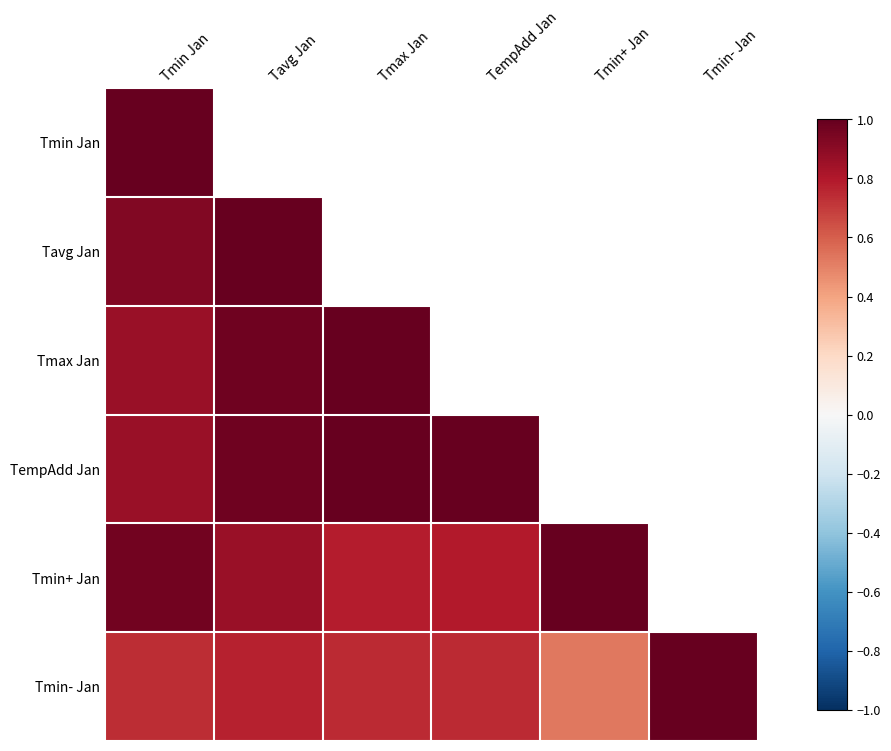

Rank the series at Tavg Jan from highest to lowest value.

Tmin Jan, Tavg Jan, TempAdd Jan, Tmax Jan, Tmin+ Jan, Tmin- Jan